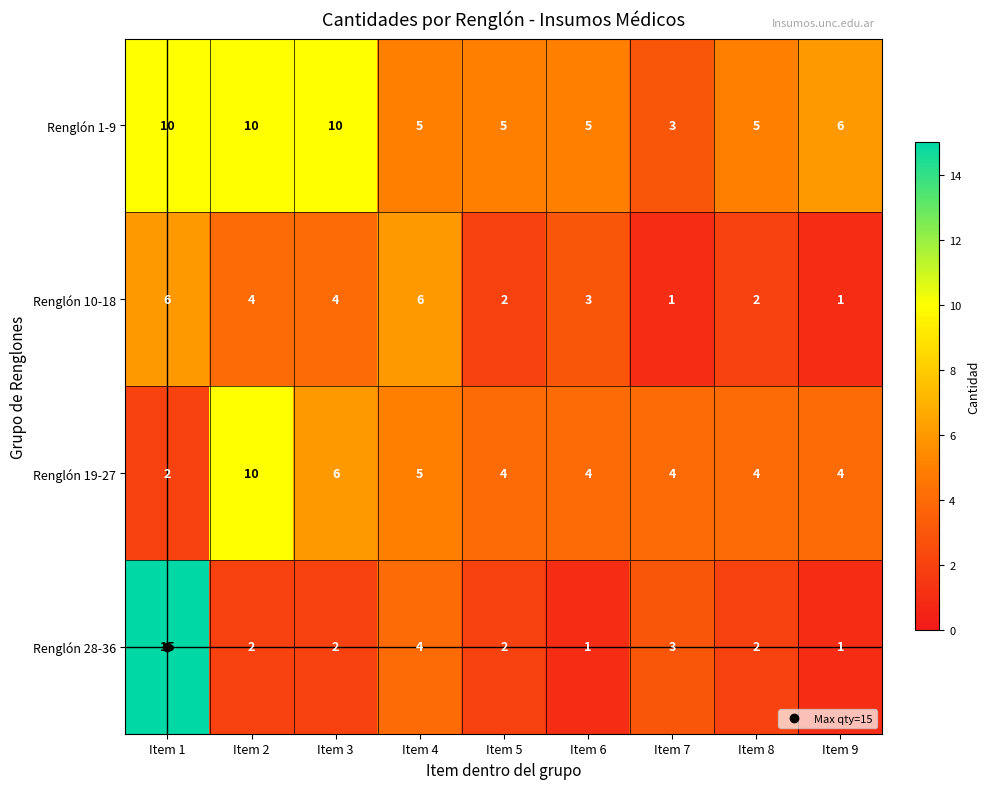

What is the greatest value displayed?

15